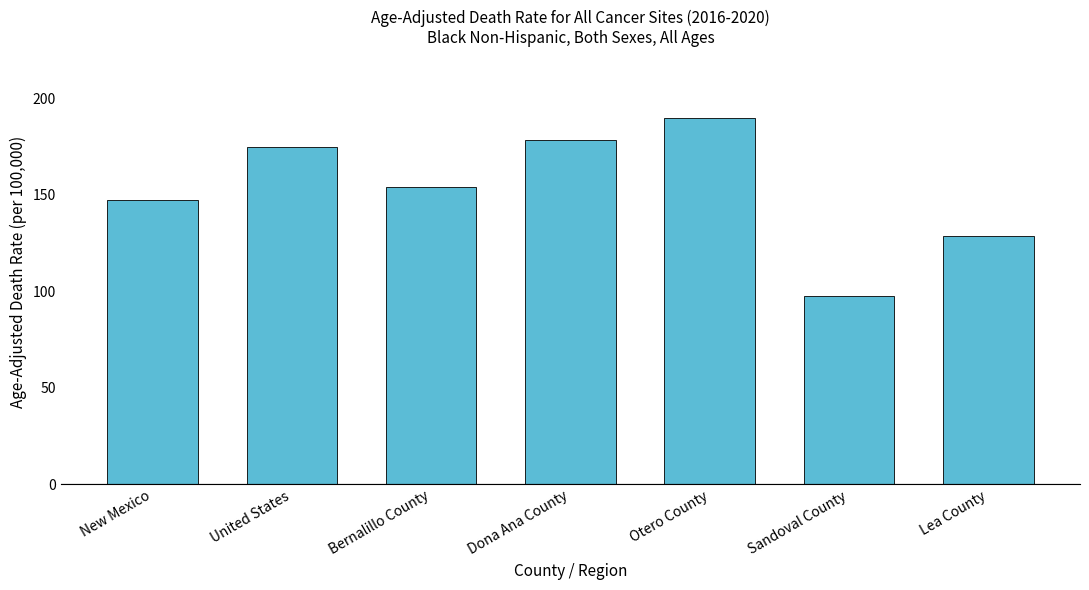

The value at Sandoval County is 97.5. True or false?

True